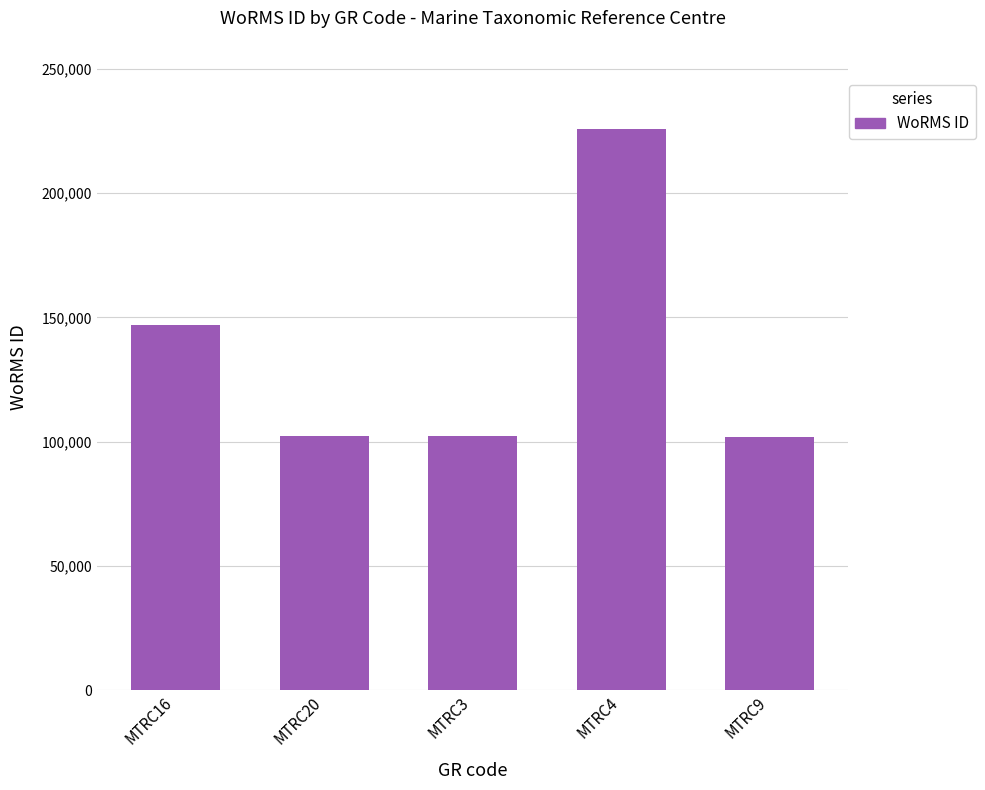

What position from the left is MTRC3?

3